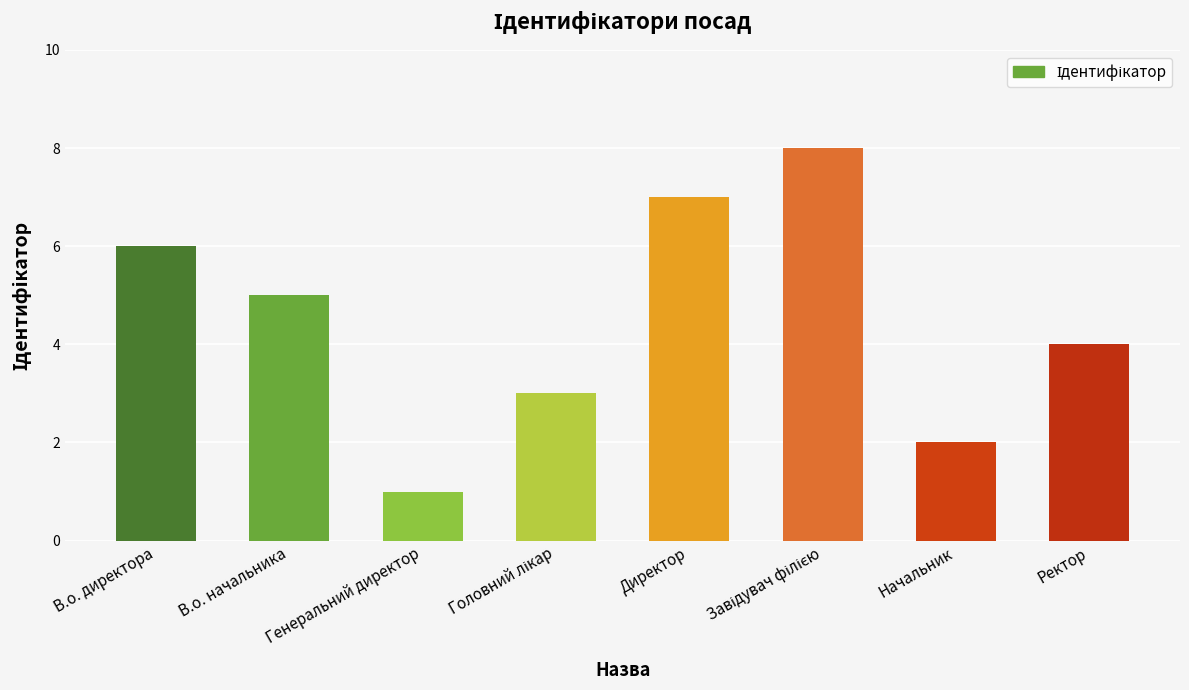

What is the sum of all values?

36